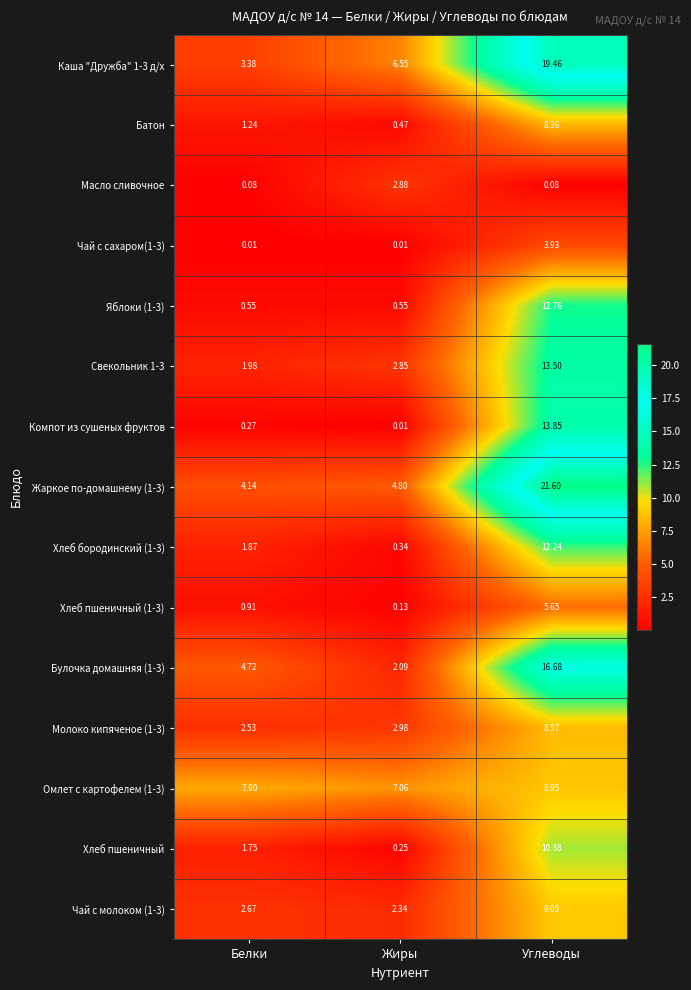

At which category is the sum across all series the highest?

Углеводы